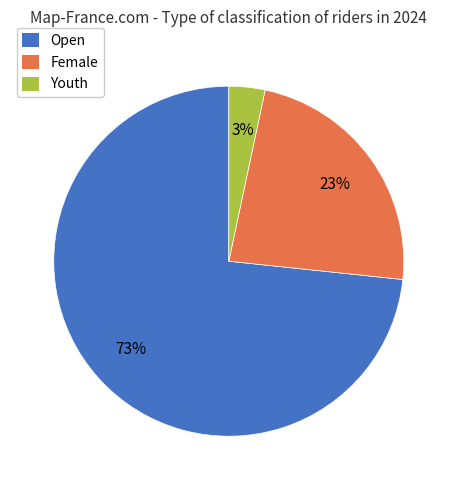

Rank the categories by value from lowest to highest.

Youth, Female, Open